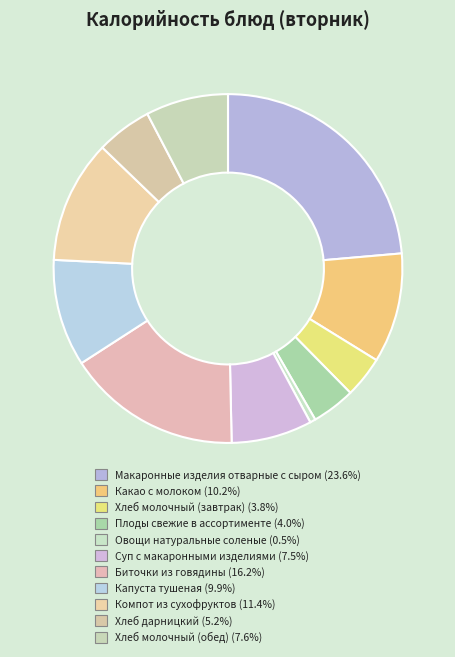

How many slices are in this pie chart?

11